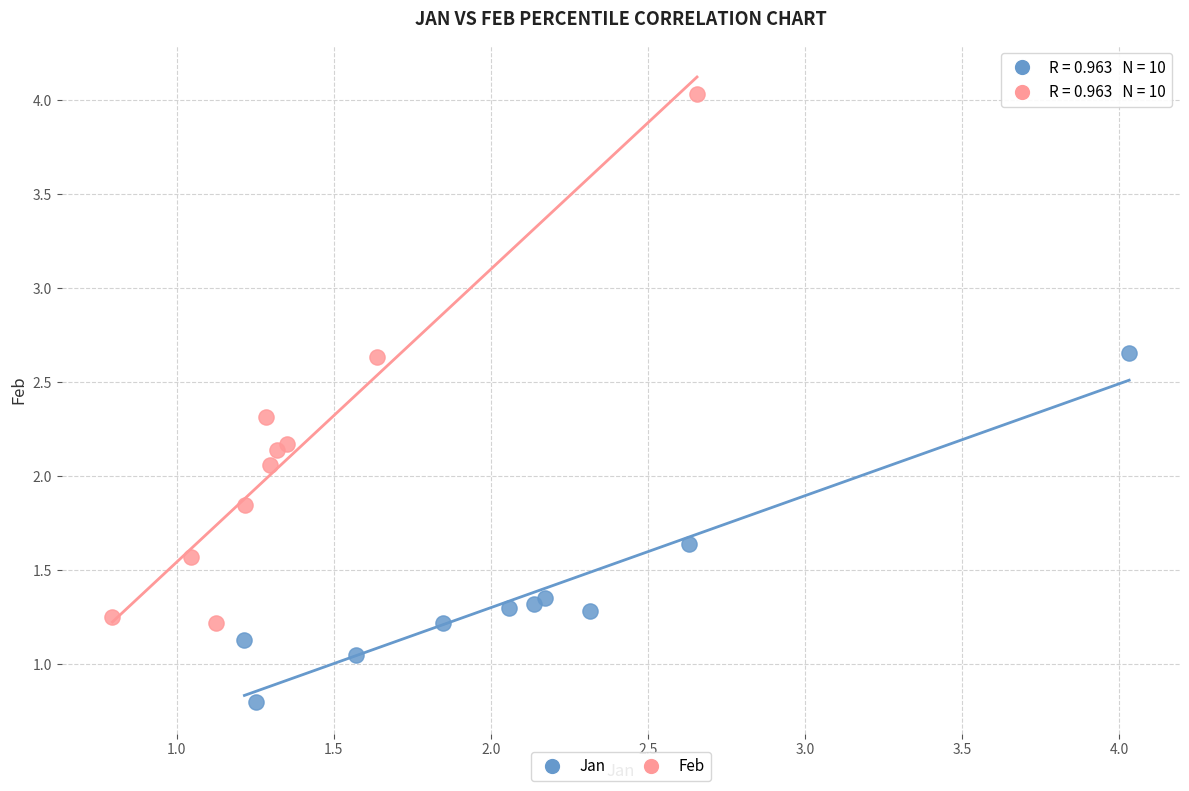

Which series reaches the maximum Y coordinate?

Feb